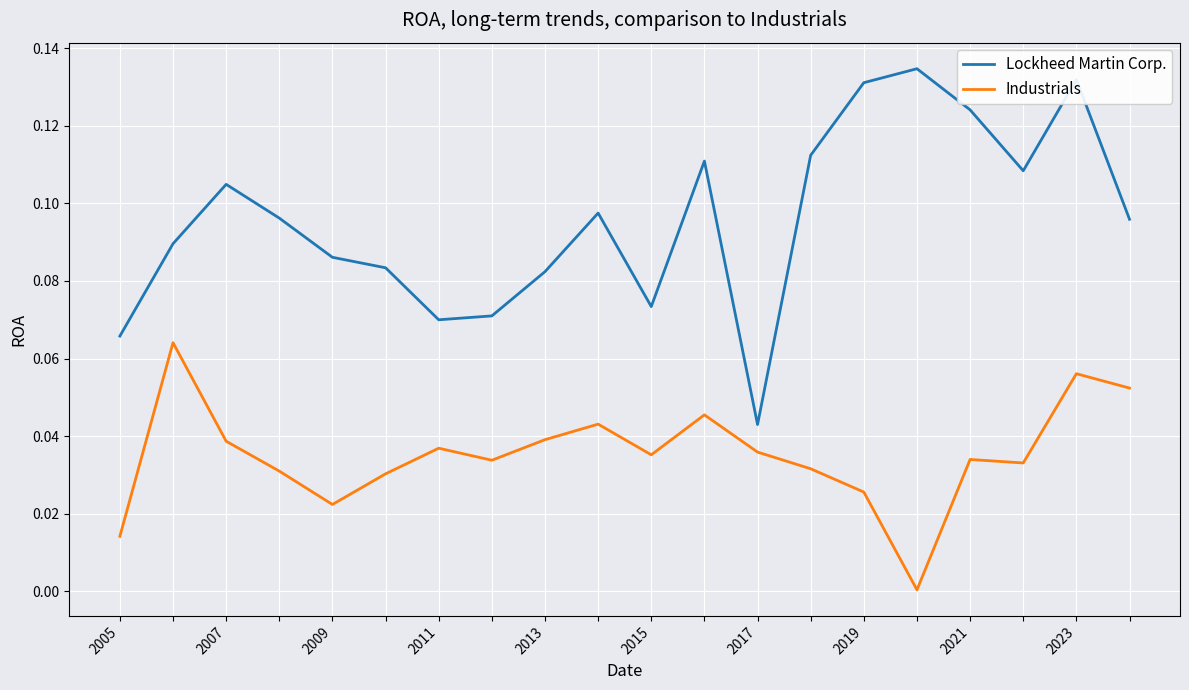

Which series has the widest spread of values?

Lockheed Martin Corp.